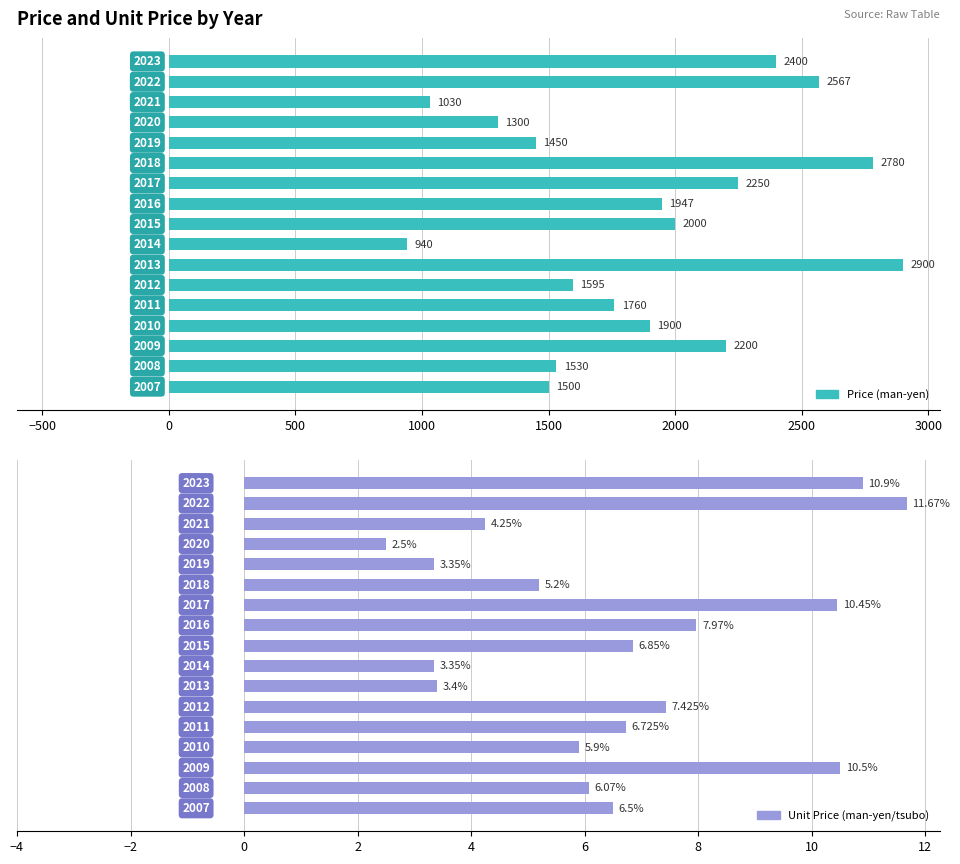

Which series has the largest total across all categories?

Price (man-yen)